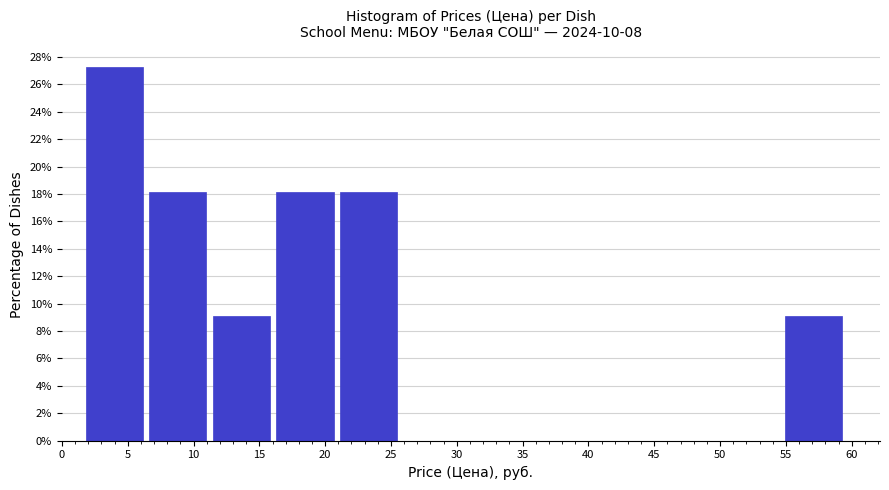

Over which range of the x-axis is the bar tallest?

2.0 to 6.5